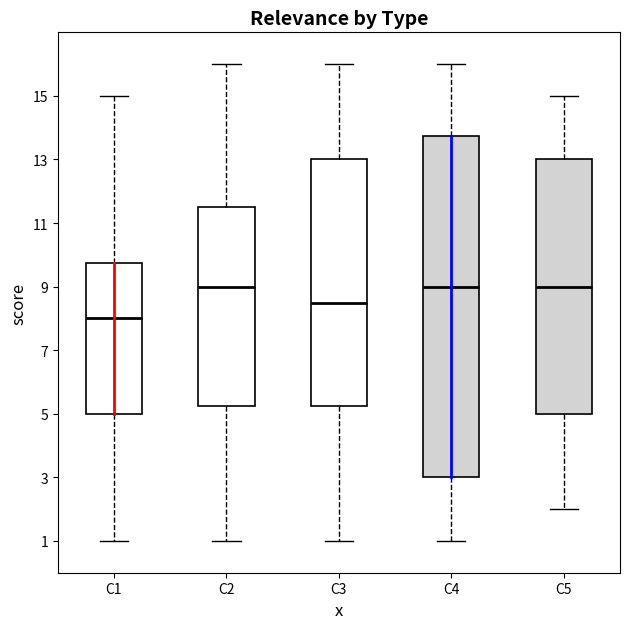

Which box is the tallest, from its lower edge to its upper edge?

C4